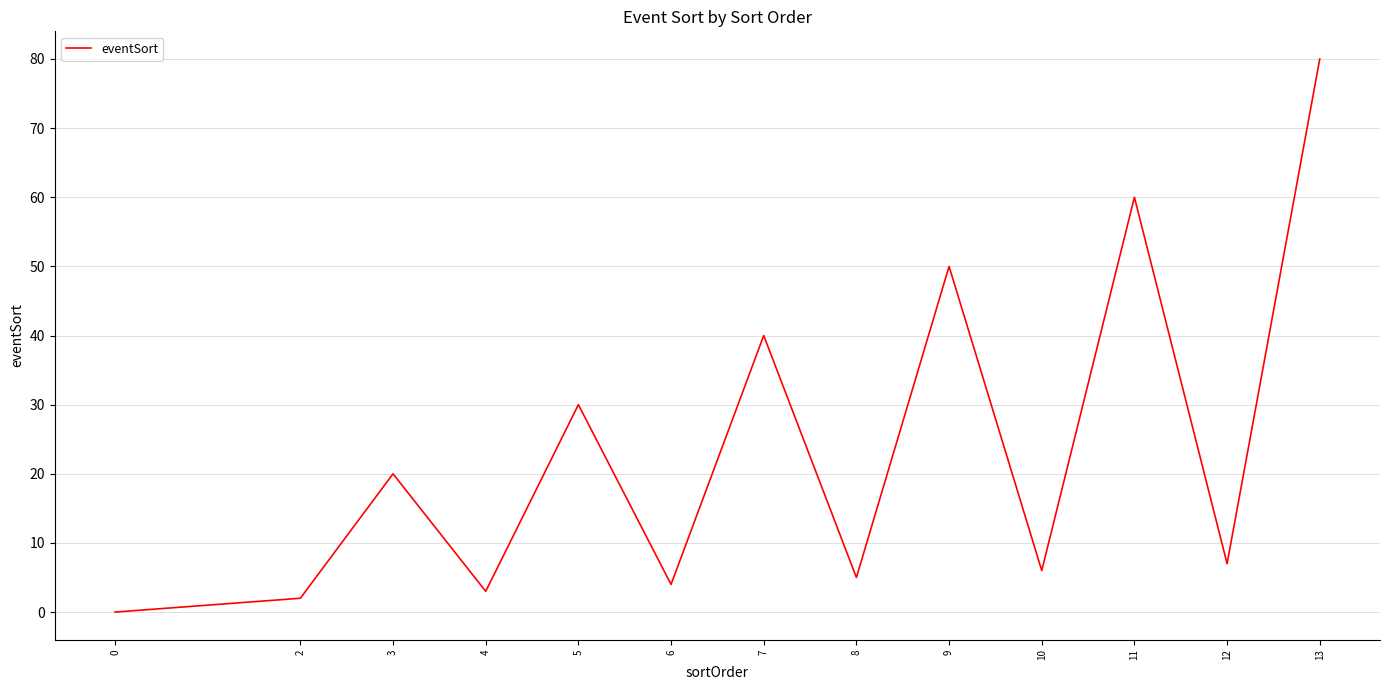

Is it true that the value at 3 is 20?

True